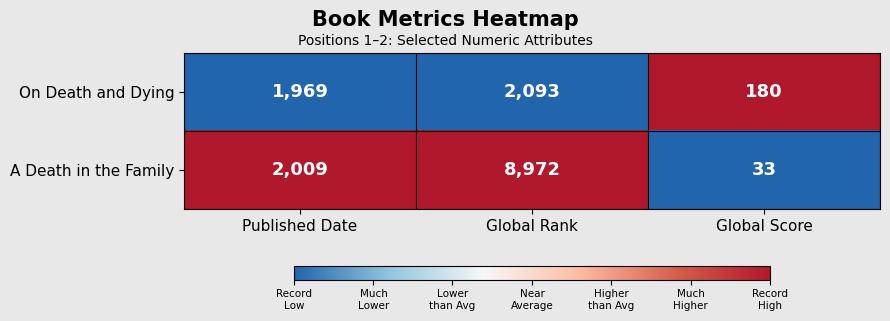

At Global Rank, list the series in order from smallest to largest.

On Death and Dying, A Death in the Family